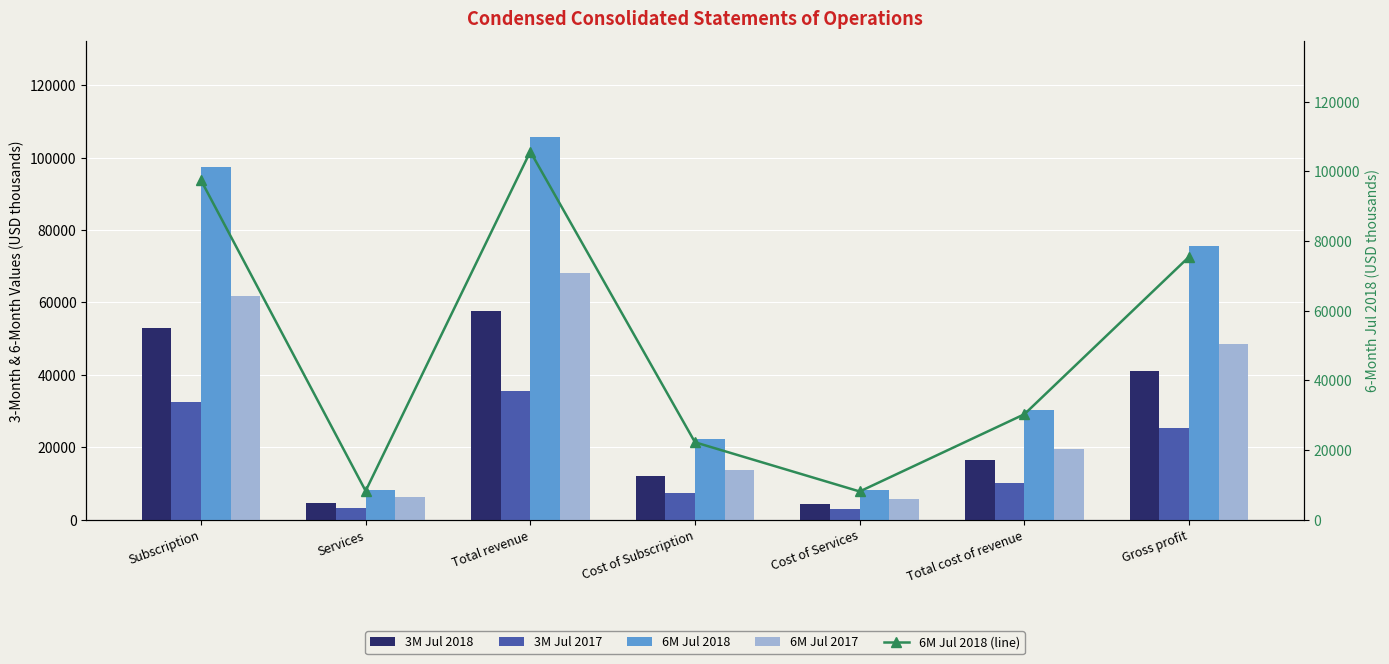

At which label does 6M Jul 2018 first exceed 30243?

Subscription